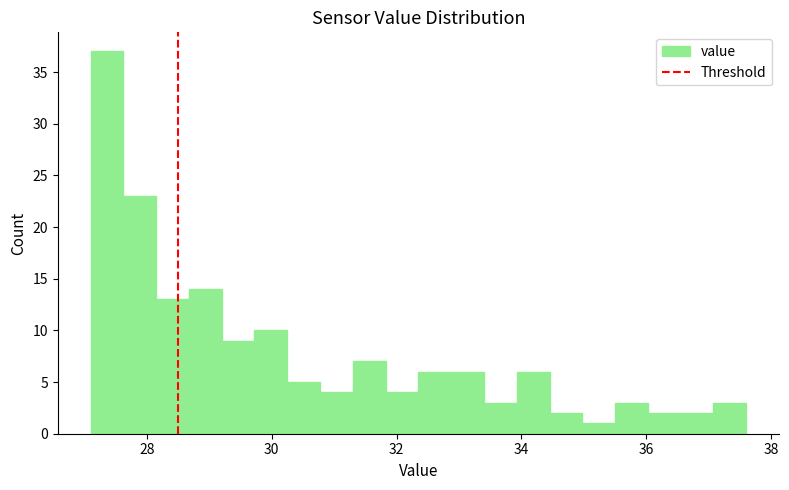

Read against the x-axis, roughly where is the centre of the tallest bar?

27.4